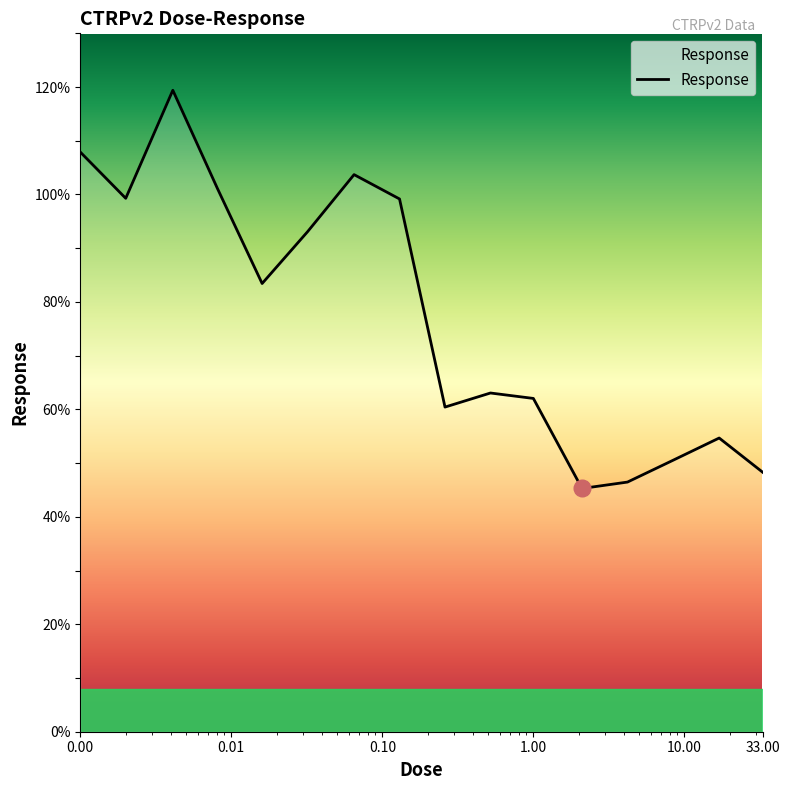

What is the difference between the maximum and minimum values?

74.1